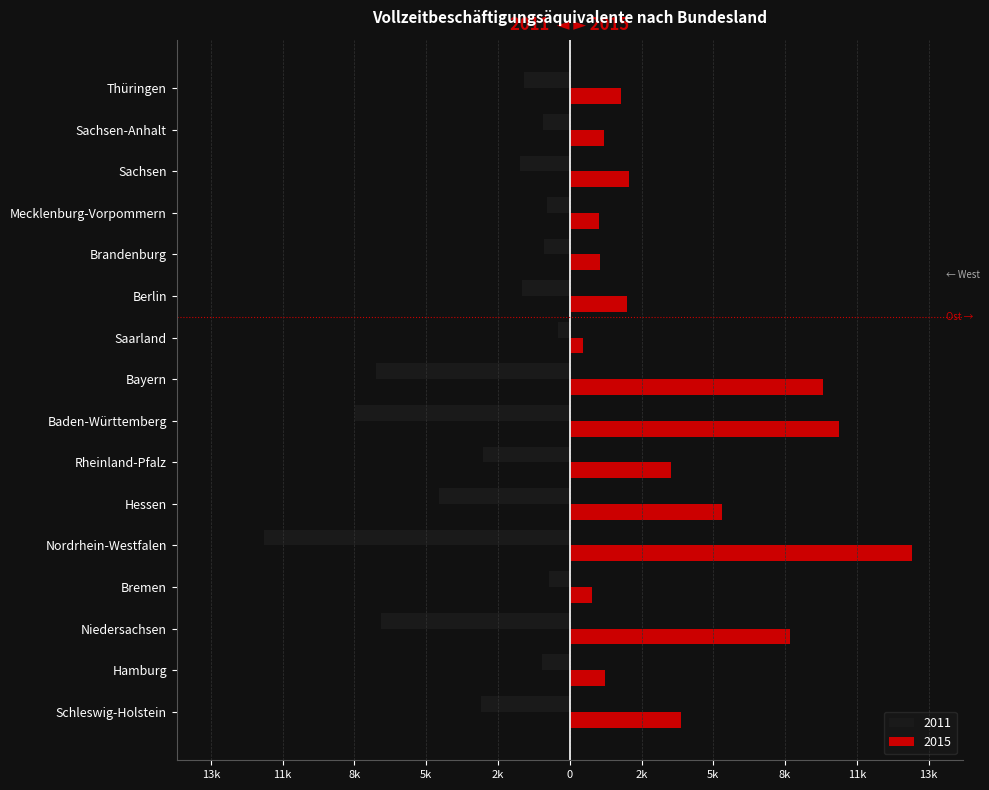

What are all the series names shown in the legend?

2011, 2015